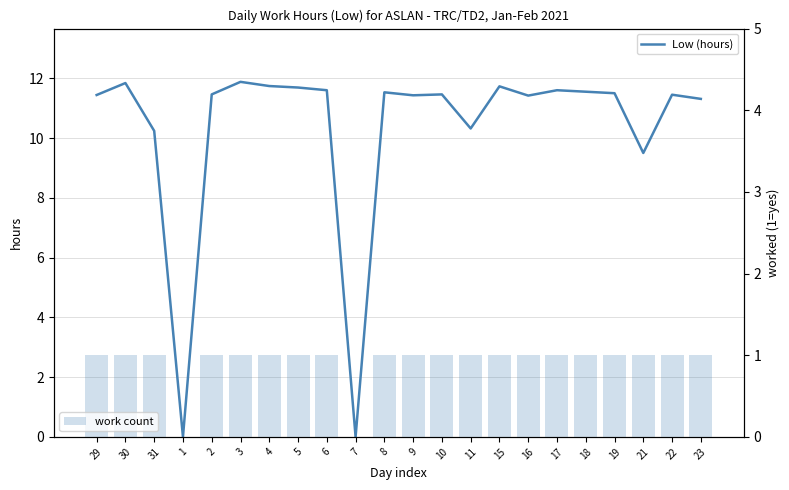

Reading right to left, what are all the values shown in this chart?

Low (hours): 11.3	11.4	9.5	11.5	11.6	11.6	11.4	11.7	10.3	11.5	11.4	11.5	0.0	11.6	11.7	11.7	11.9	11.5	0.0	10.2	11.8	11.4
work count: 1.0	1.0	1.0	1.0	1.0	1.0	1.0	1.0	1.0	1.0	1.0	1.0	0.0	1.0	1.0	1.0	1.0	1.0	0.0	1.0	1.0	1.0